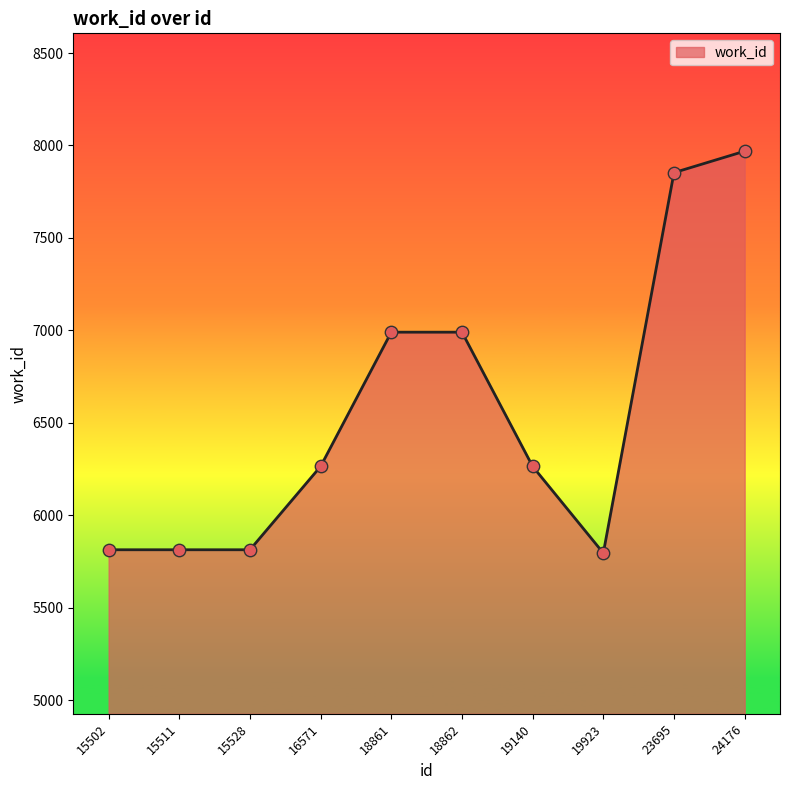

Approximately how many times larger is the value at 15502 compared to 18862?

0.8